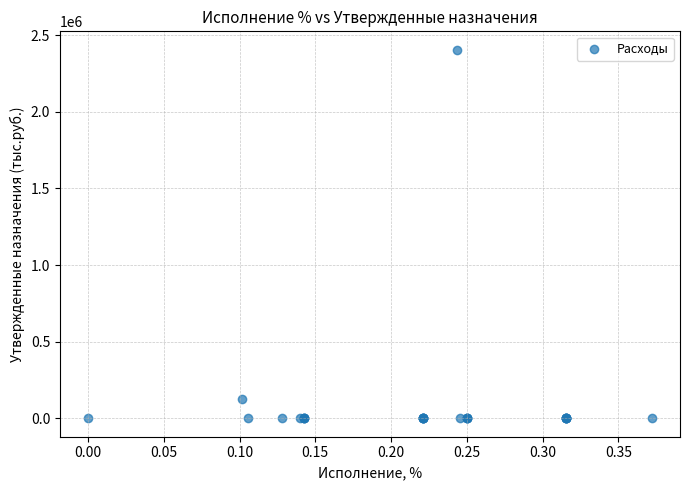

What Y value in the scatter plot is closest to 1202056?

126021.5